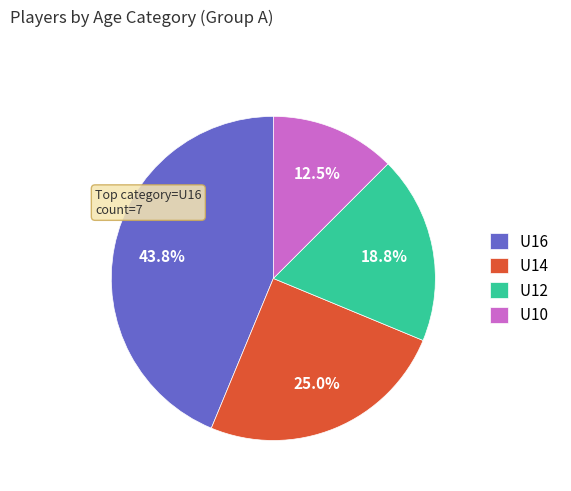

How many segments does this pie chart have?

4